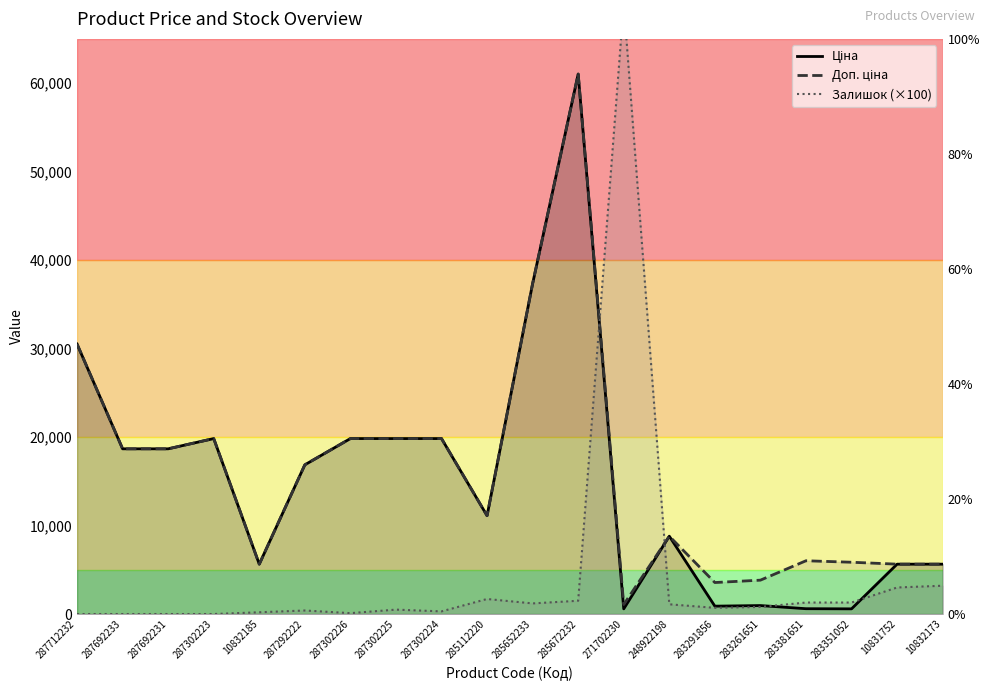

At which category is the sum across all series the highest?

285672232